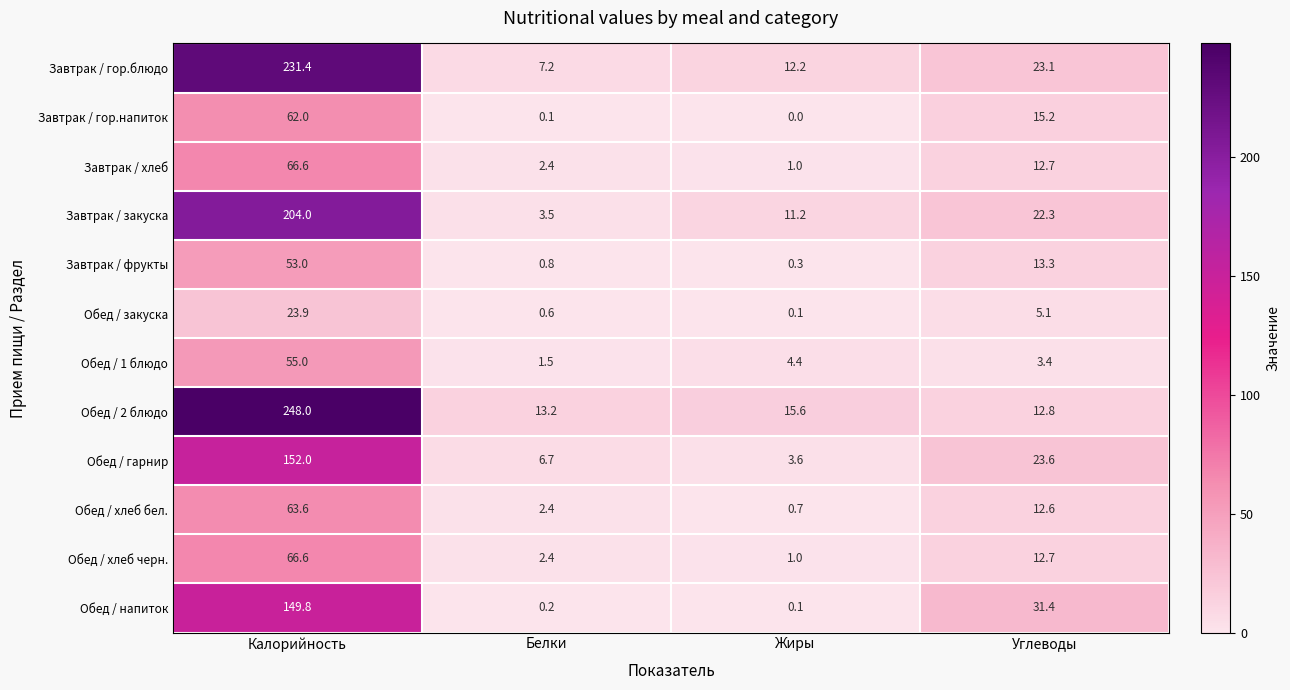

Which series has the largest total across all categories?

Обед / 2 блюдо